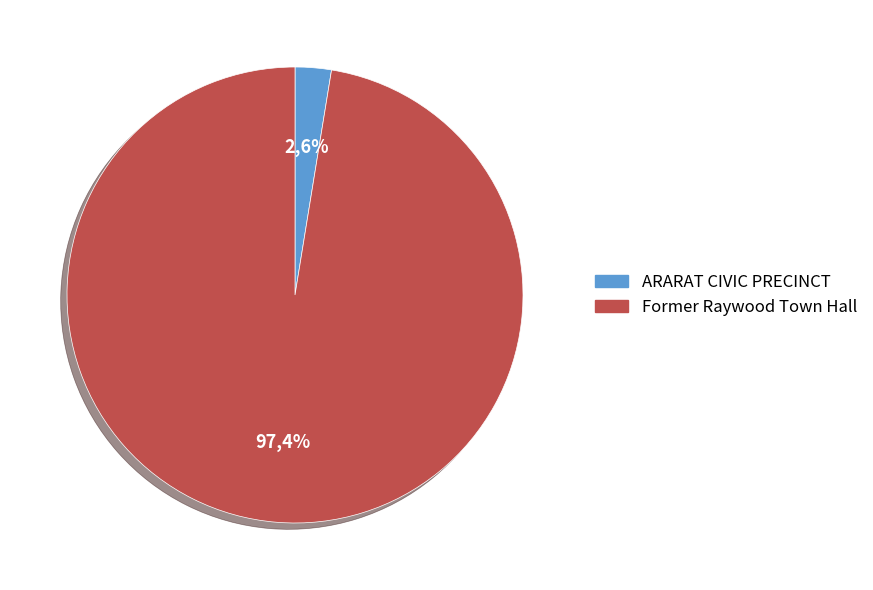

What portion of the pie excludes ARARAT CIVIC PRECINCT?

97.4%